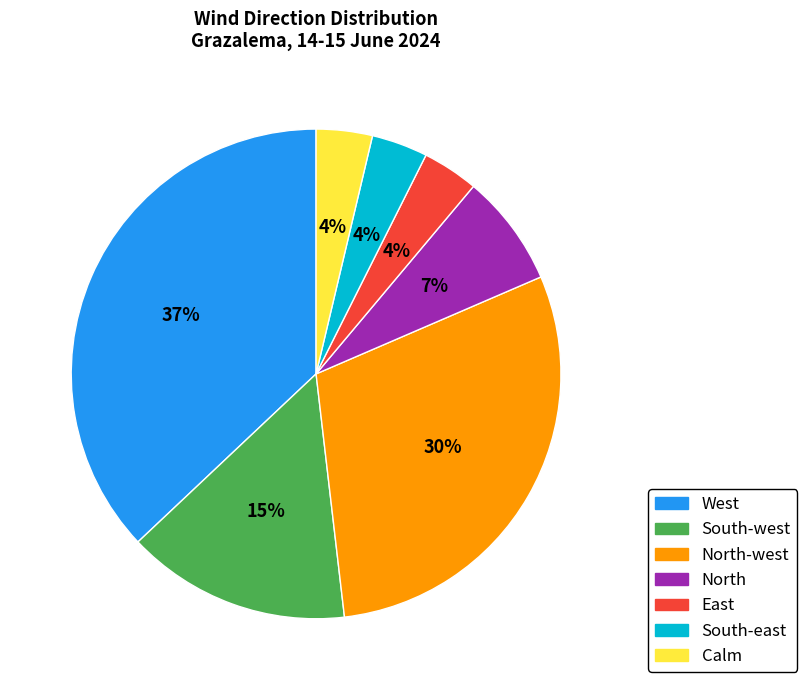

How many segments does this pie chart have?

7